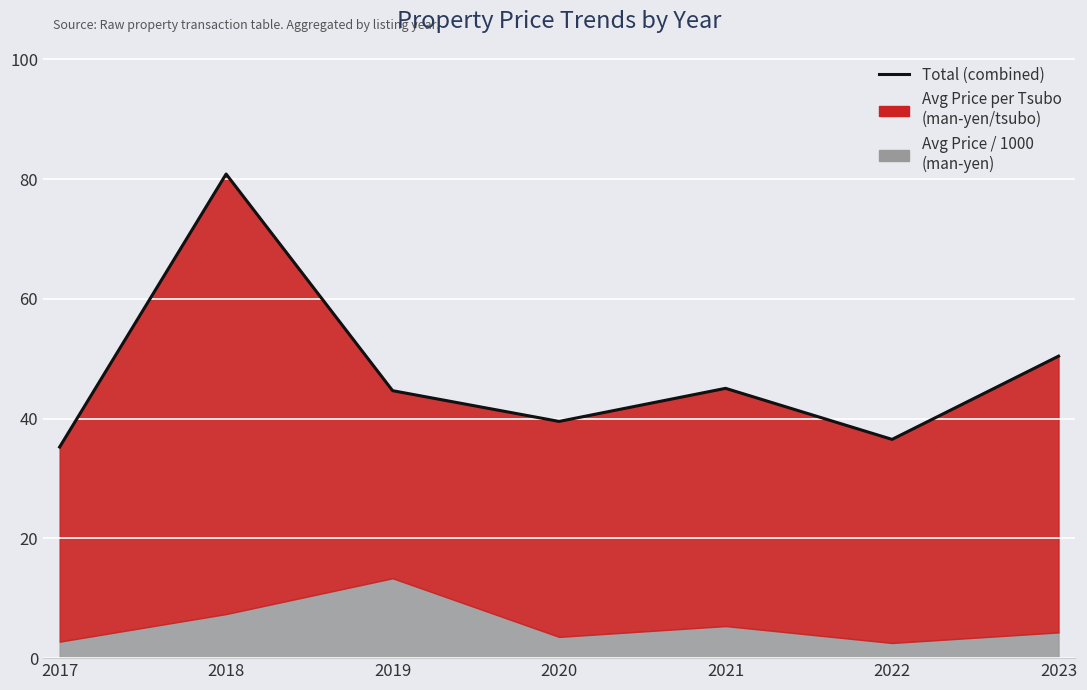

Which category has the lowest value across all series?

2017